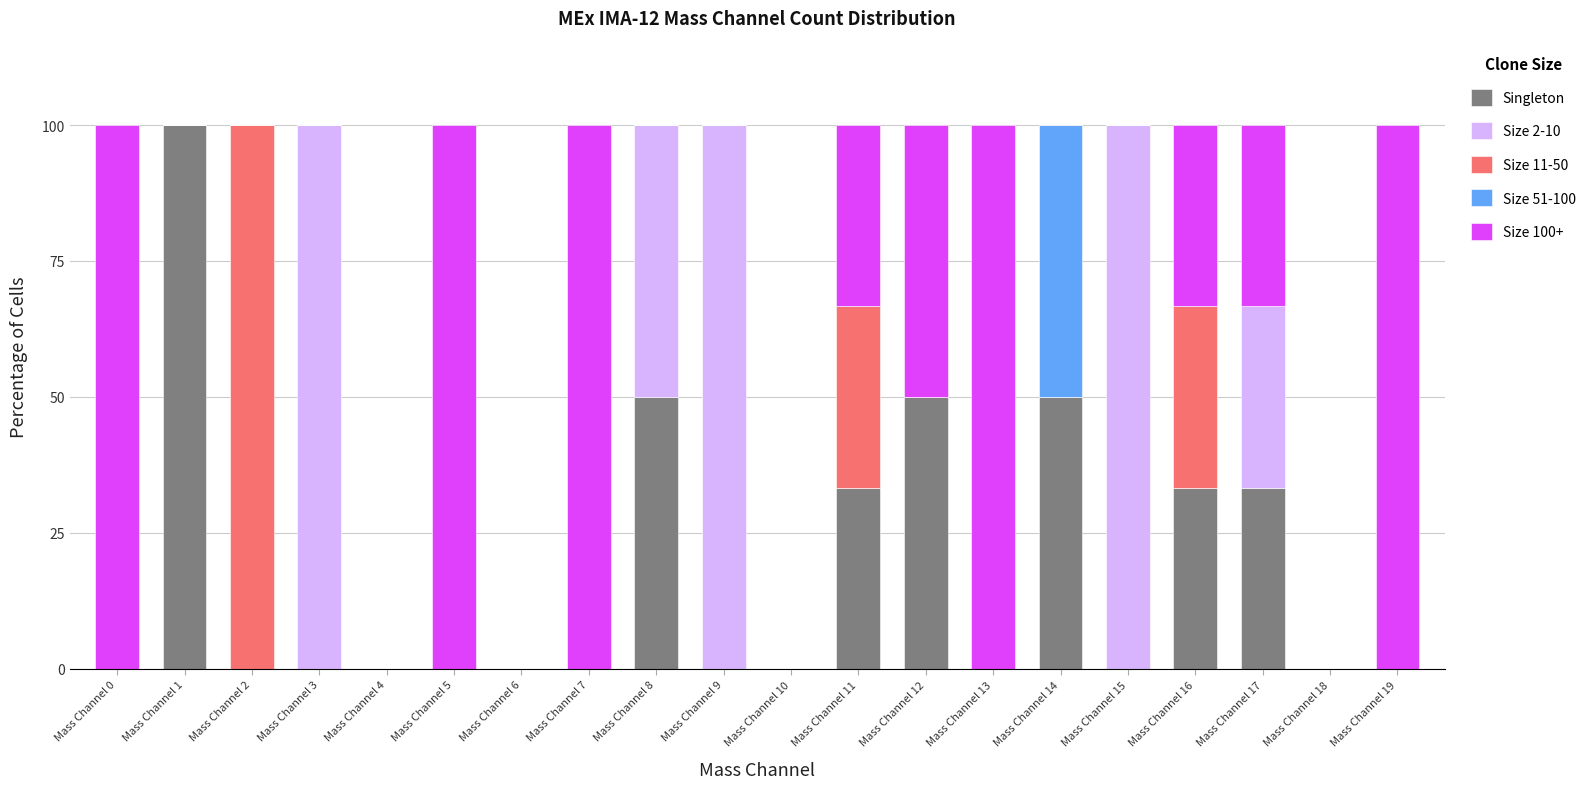

What is the total value across all series at Mass Channel 12?

100.0